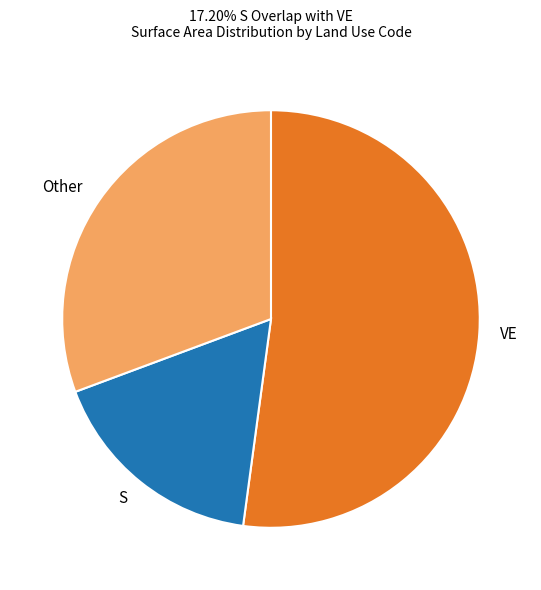

Do VE and Other together represent more than half of the pie?

Yes